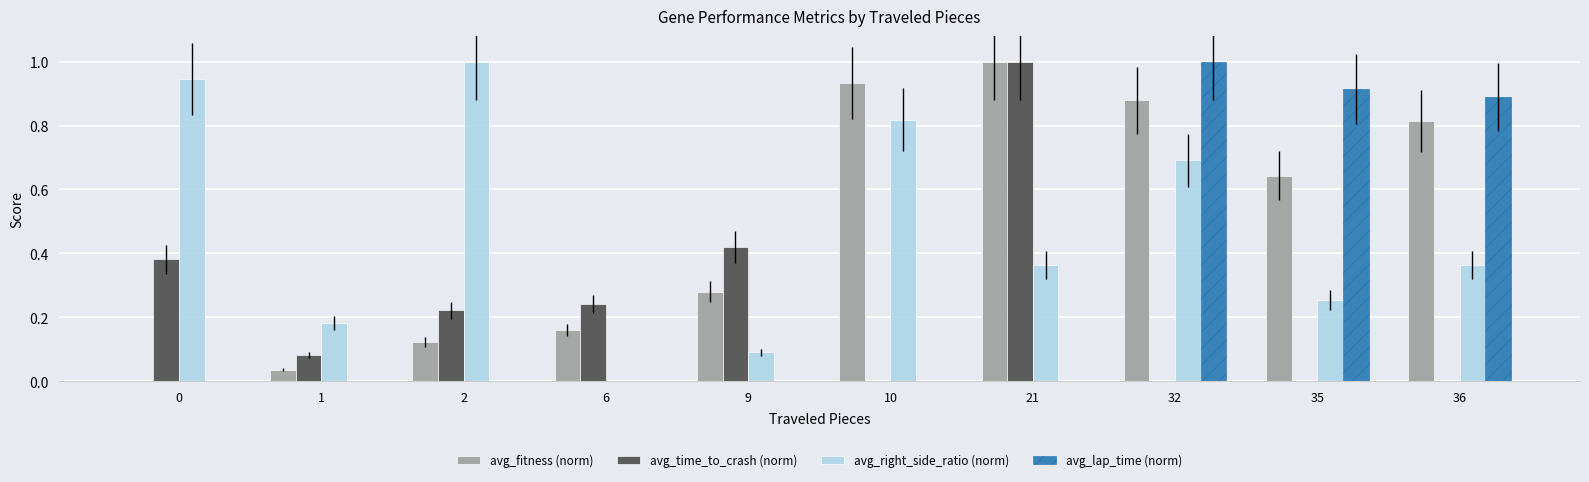

What is the total value across all series at 35?

1.8